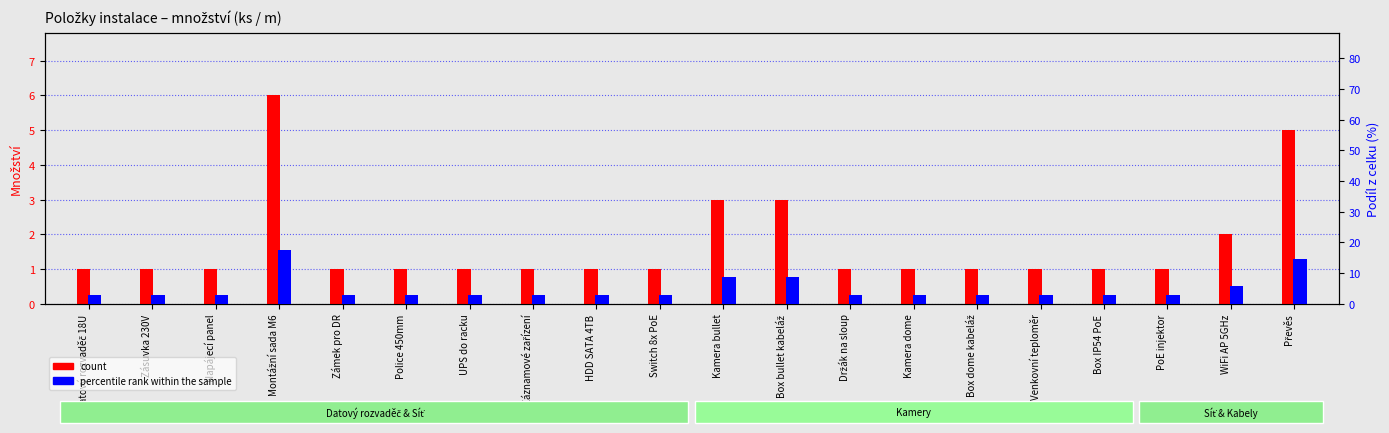

How many groups of bars are there?

20